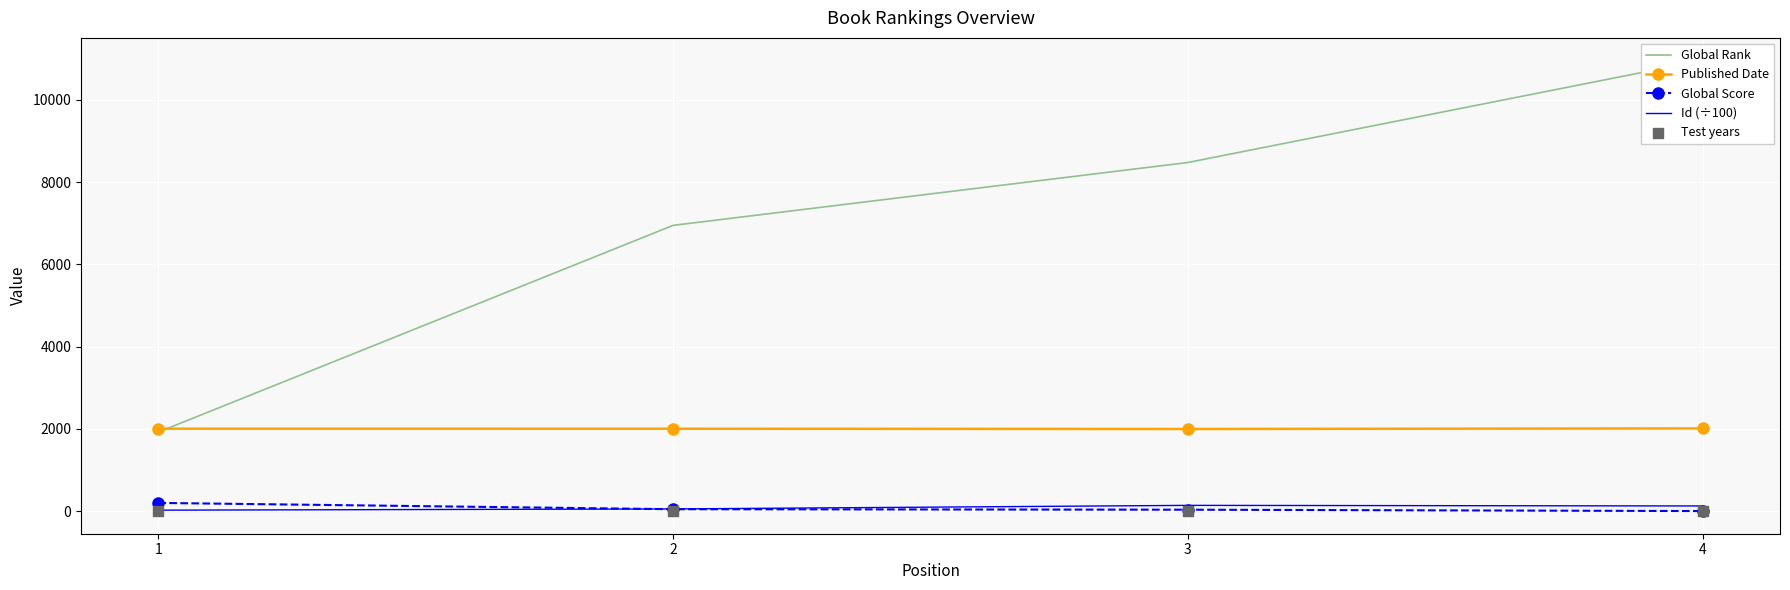

At how many categories does at least one series exceed 4933?

3